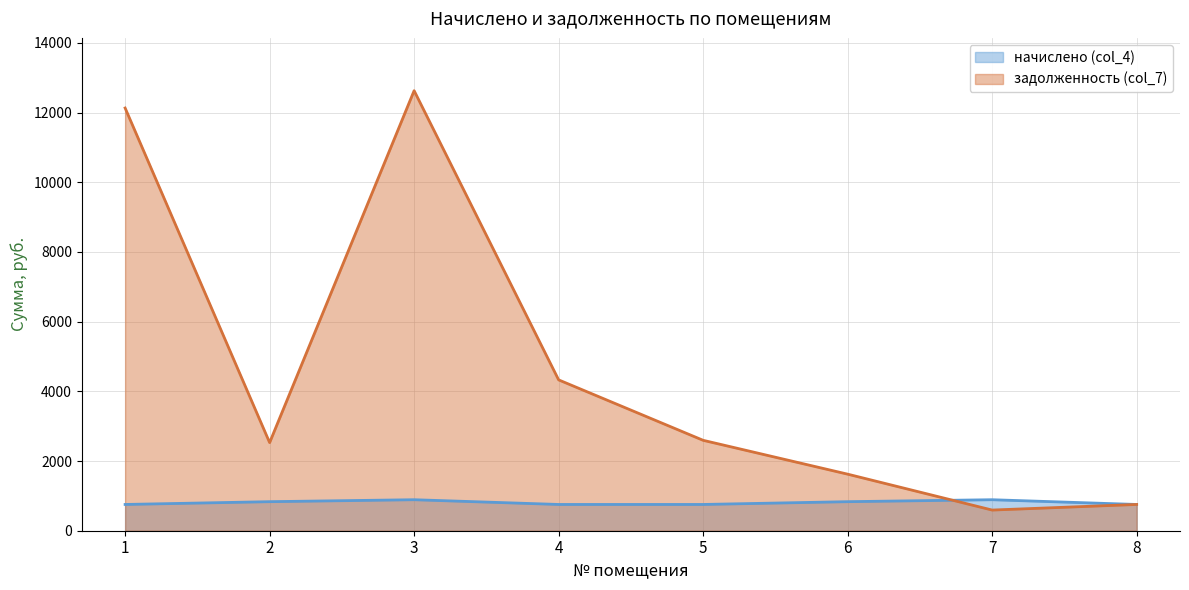

What is the sum of all начислено (col_4) values?

6460.4